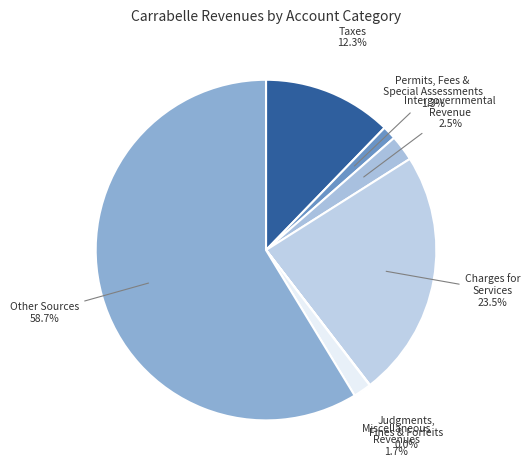

Is it true that Other Sources is 59% of the pie?

True